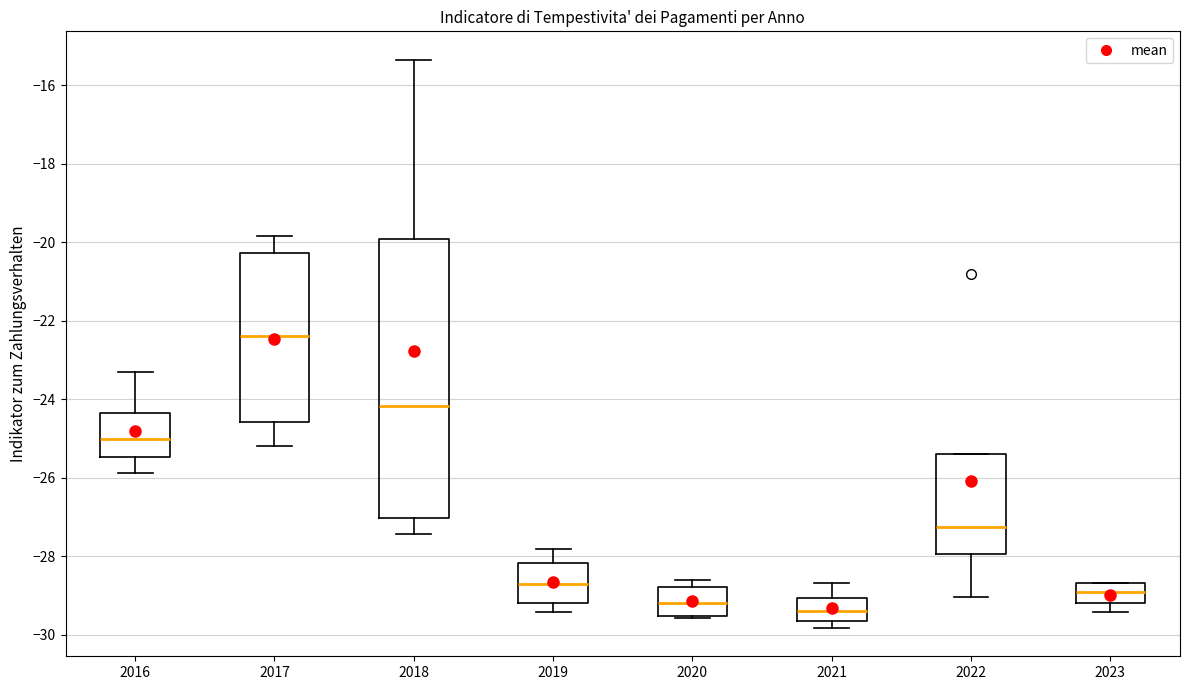

Reading left to right, read every box against the y-axis: the position of its median line, the range the box covers, and the ends of its whiskers. The values are not printed on the chart, so give them approximately, as read against the axis.

2016: median -25.0, box -25.4 to -24.4, whiskers -25.8 to -23.4
2017: median -22.4, box -24.6 to -20.2, whiskers -25.2 to -19.8
2018: median -24.2, box -27.0 to -20.0, whiskers -27.4 to -15.4
2019: median -28.8, box -29.2 to -28.2, whiskers -29.4 to -27.8
2020: median -29.2, box -29.6 to -28.8, whiskers -29.6 to -28.6
2021: median -29.4, box -29.6 to -29.0, whiskers -29.8 to -28.6
2022: median -27.2, box -28.0 to -25.4, whiskers -29.0 to -25.4
2023: median -29.0, box -29.2 to -28.6, whiskers -29.4 to -28.6